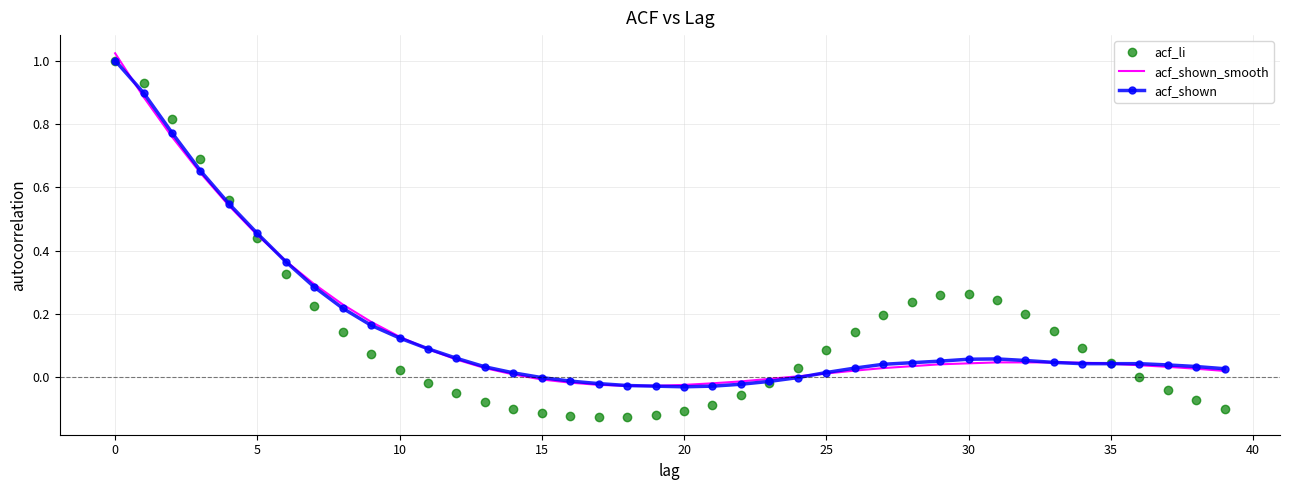

What are all the series names shown in the legend?

acf_li, acf_shown_smooth, acf_shown